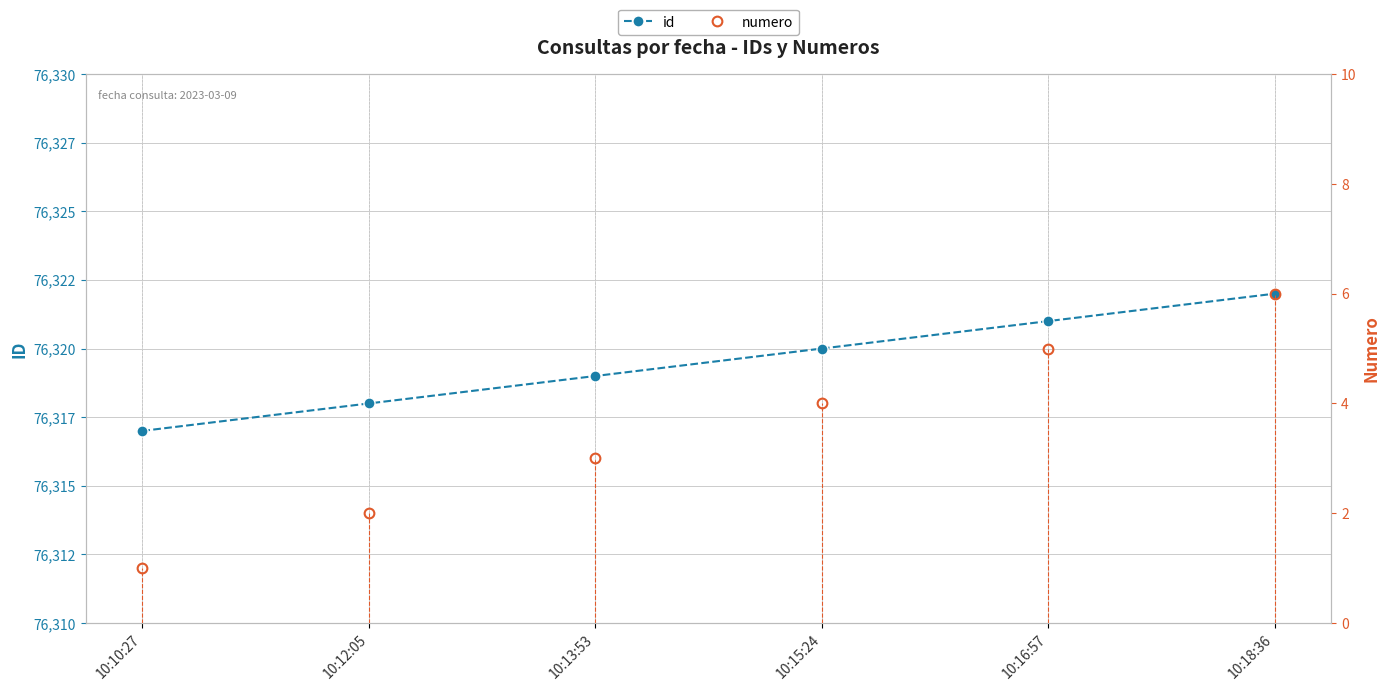

True or false: numero and id cross at least once.

False